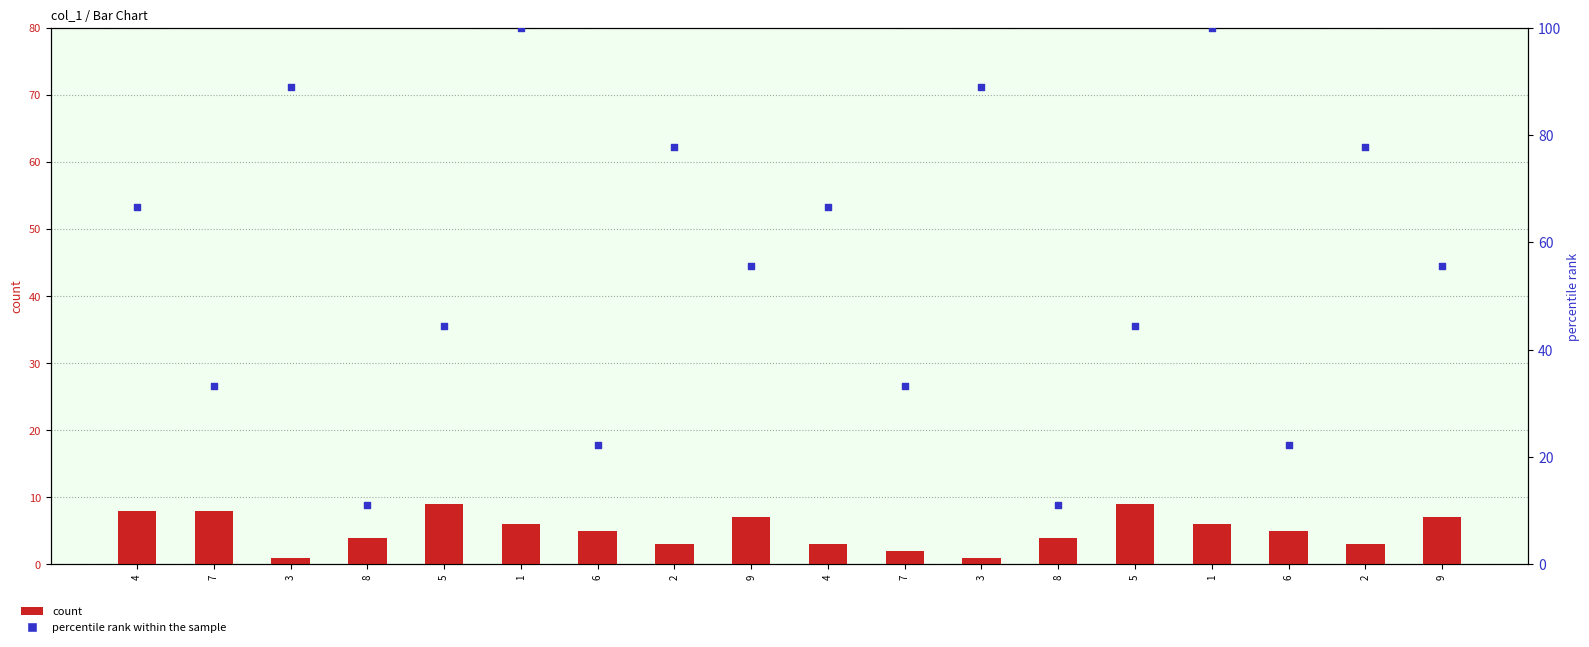

Which series has the largest Y range (max minus min)?

percentile rank within the sample